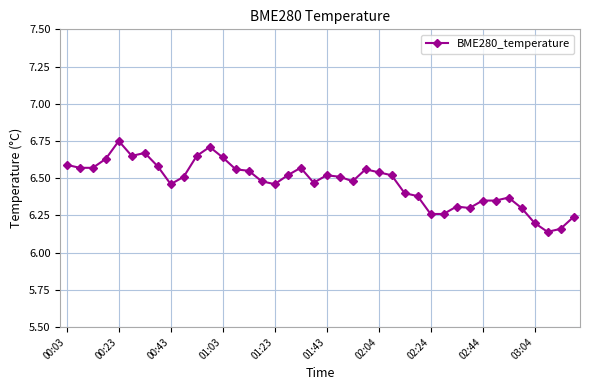

What is the difference between the maximum and minimum values?

0.6